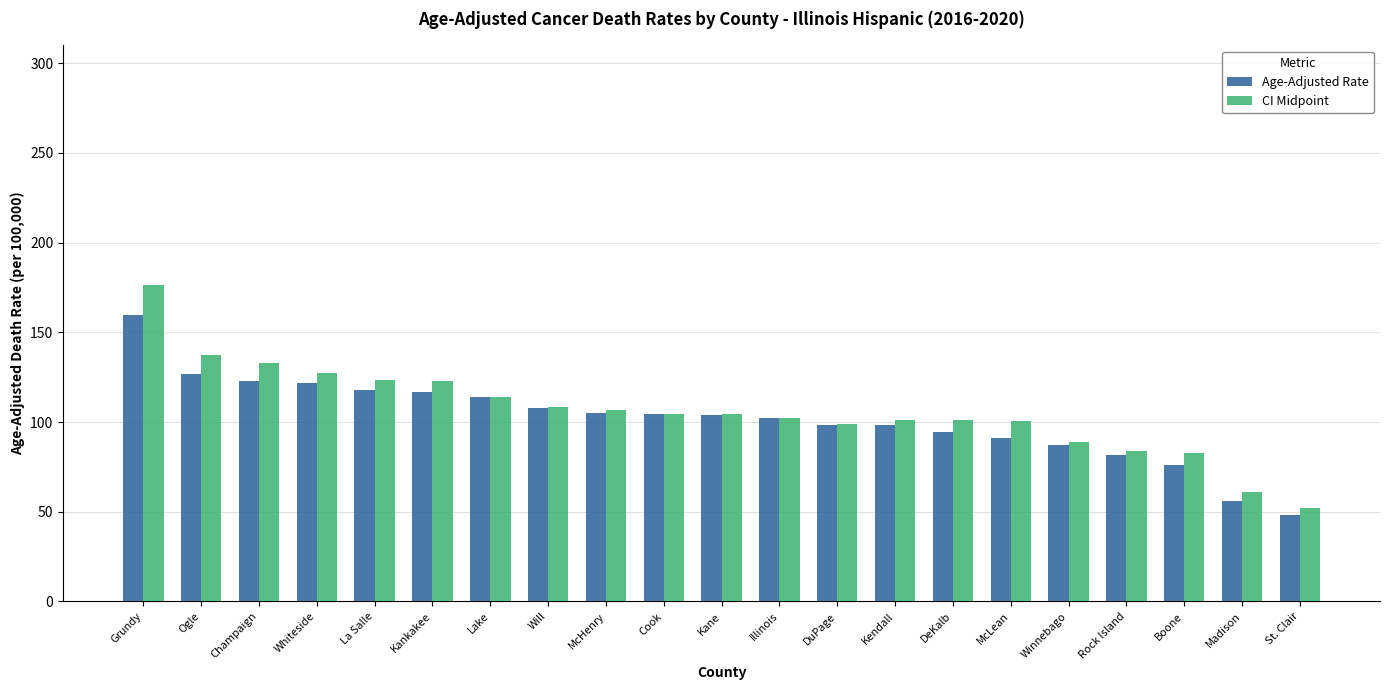

What are all the series names shown in the legend?

Age-Adjusted Rate, CI Midpoint